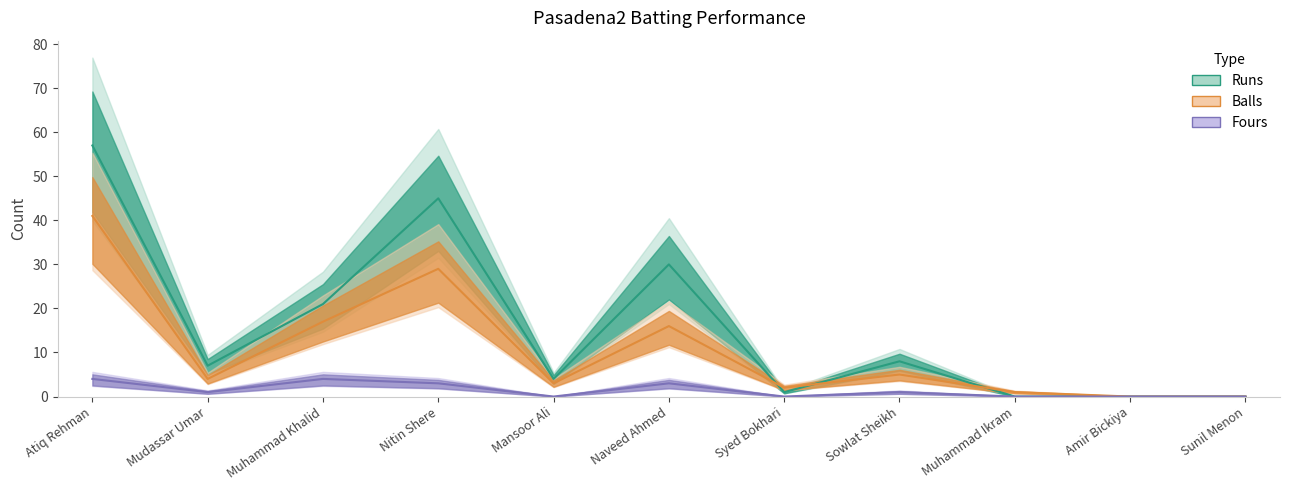

Rank the series by their average value, from lowest to highest.

Fours, Balls, Runs